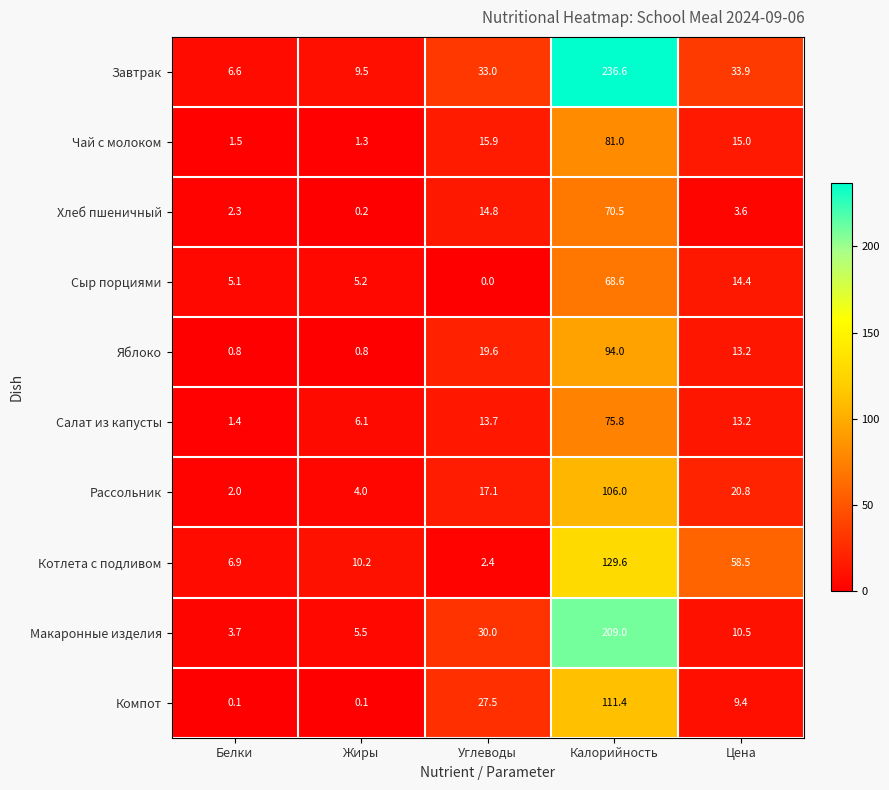

The Макаронные изделия series shows 18.6 at Цена. True or false?

False